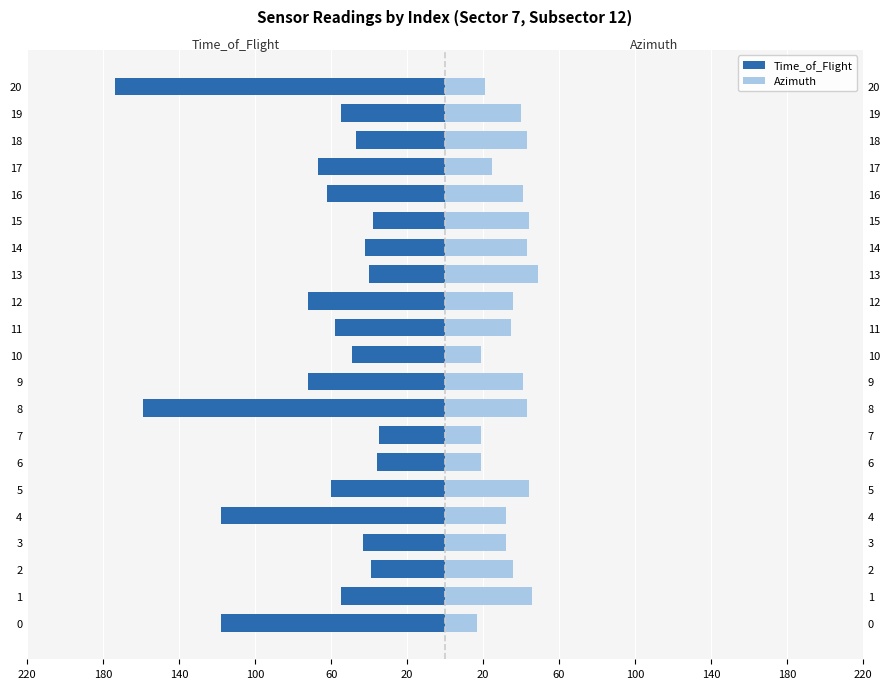

What is the average value of the Azimuth series?

35